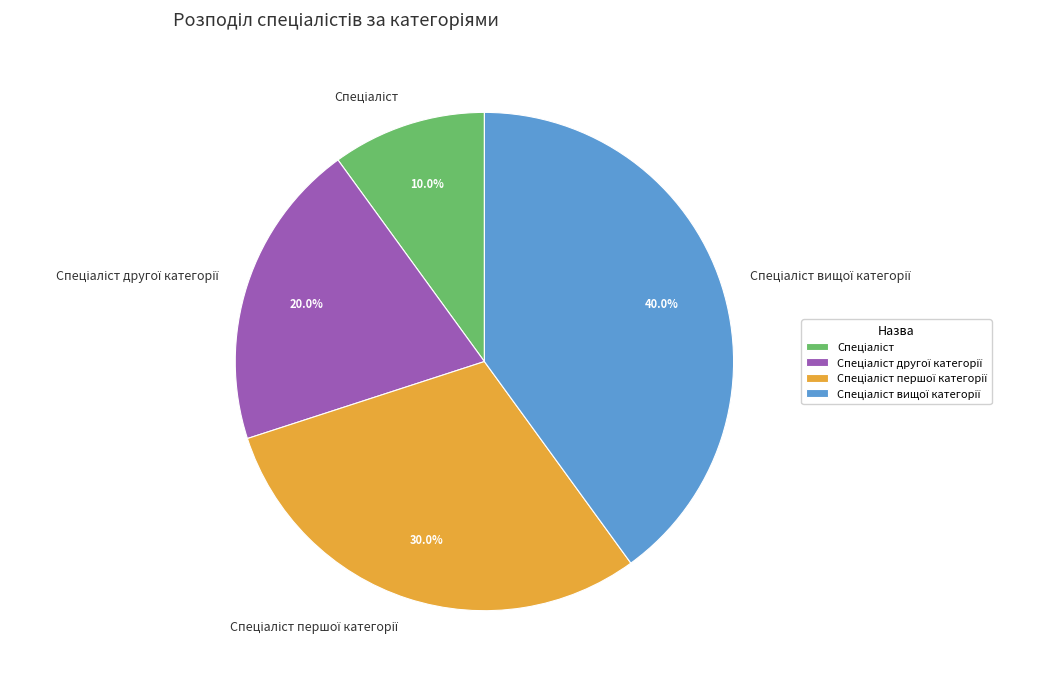

Does any single category account for the majority?

No